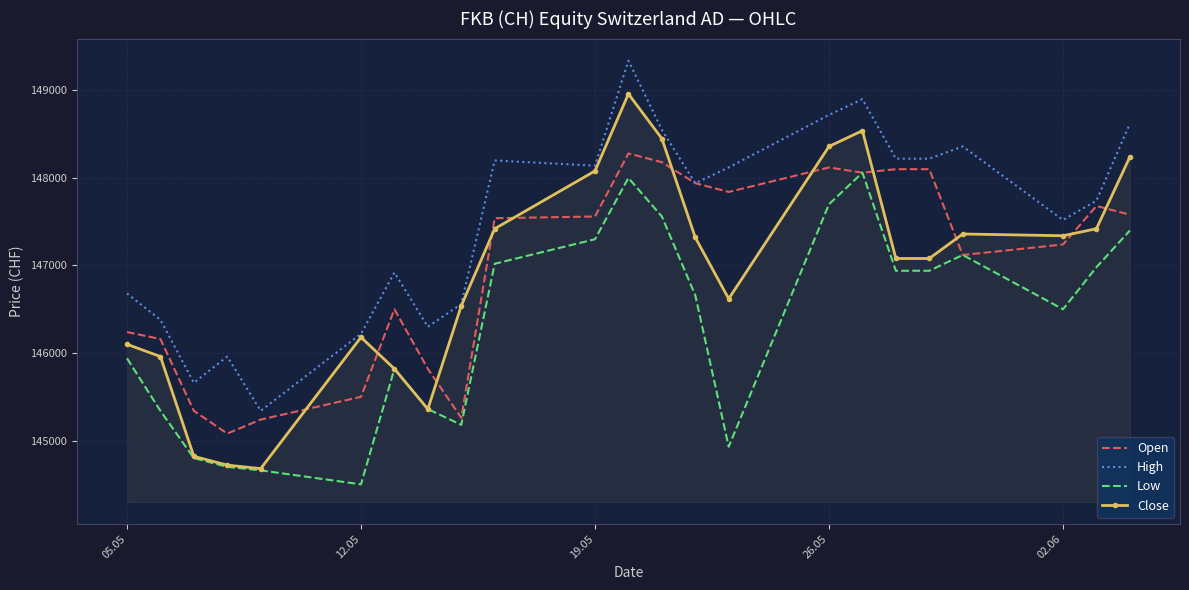

Which series has the largest total across all categories?

High